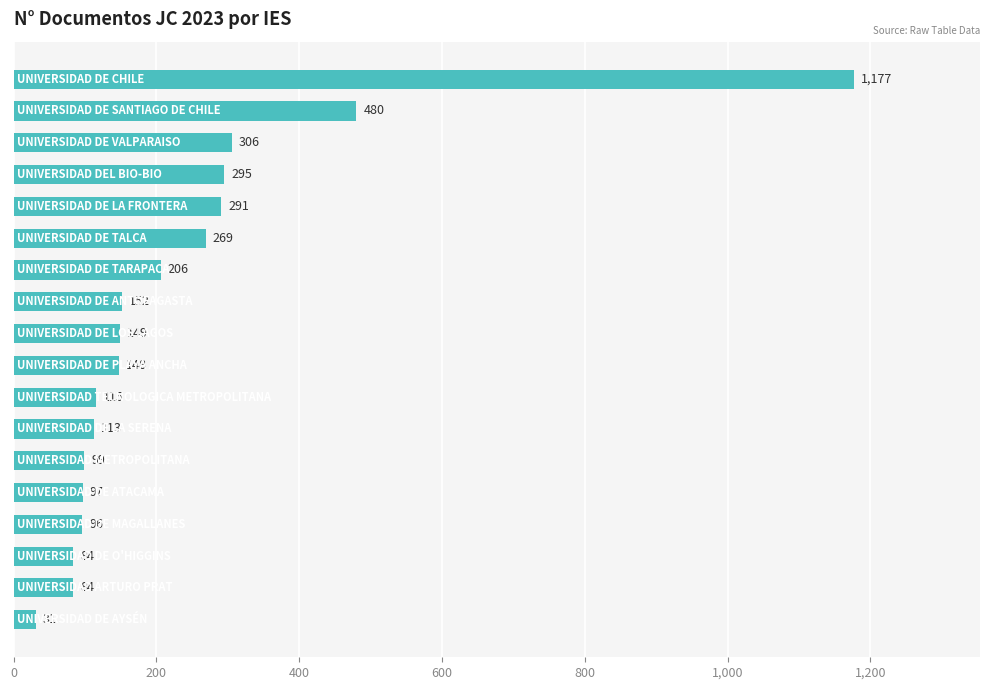

What is the average value?

233